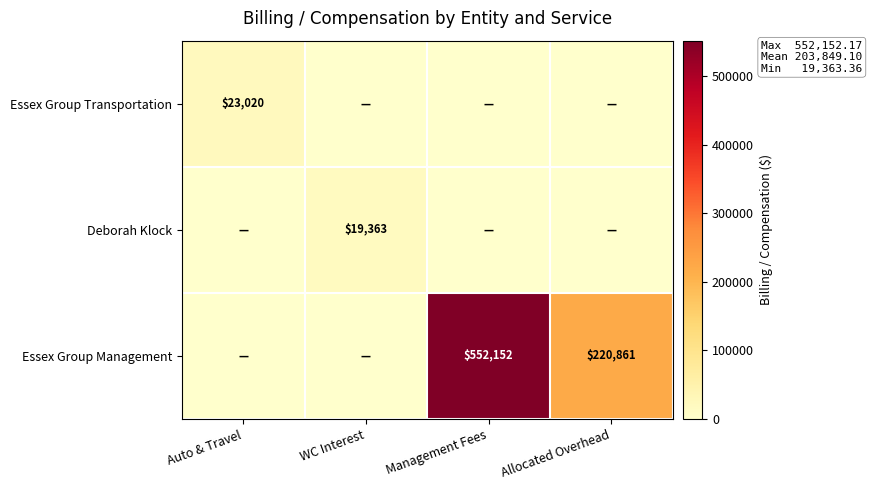

At how many categories does at least one series exceed 158503?

2